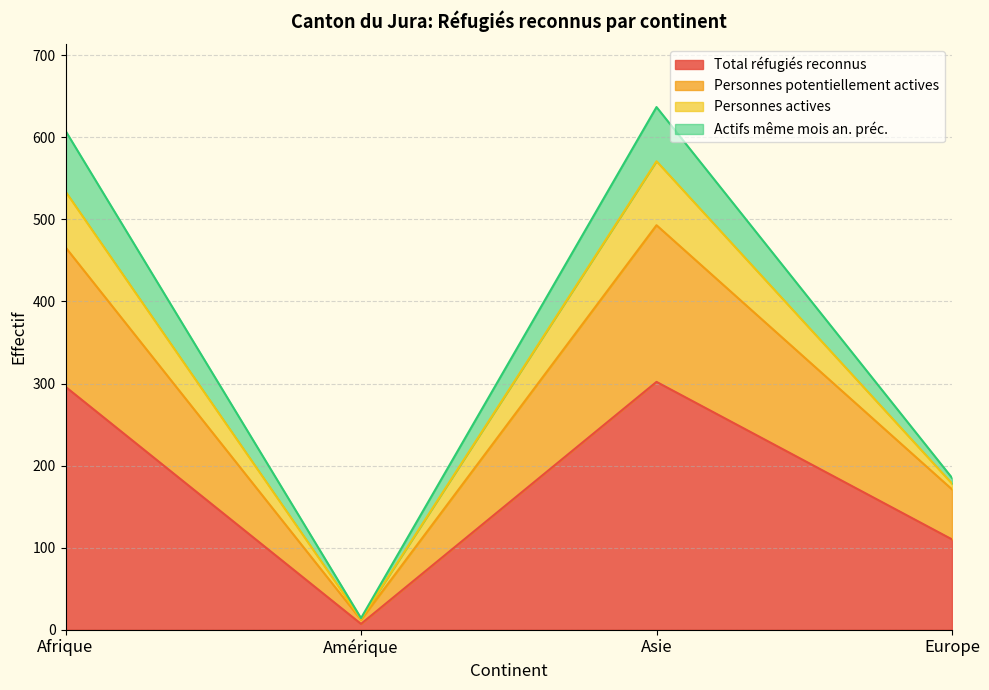

Which label corresponds to the largest value in the chart?

Asie